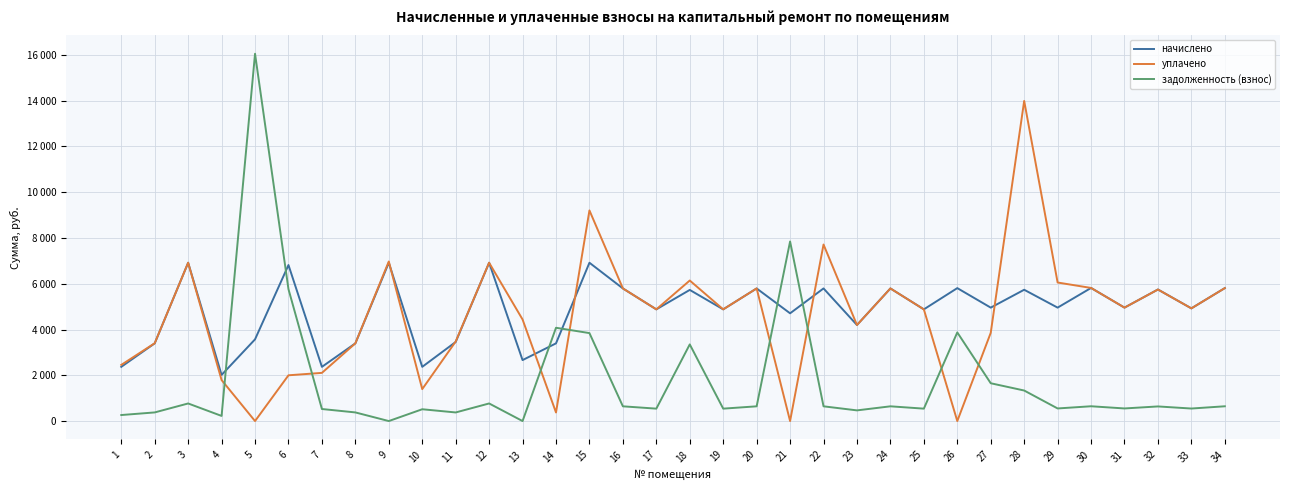

Does the chart have visible grid lines?

Yes